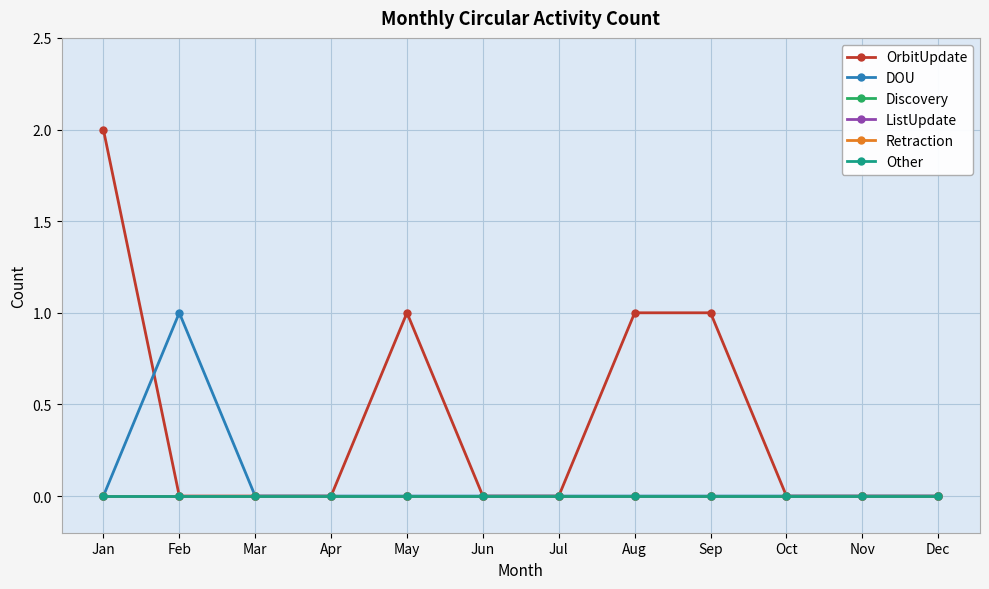

What is the difference between the maximum and minimum values in the DOU series?

1